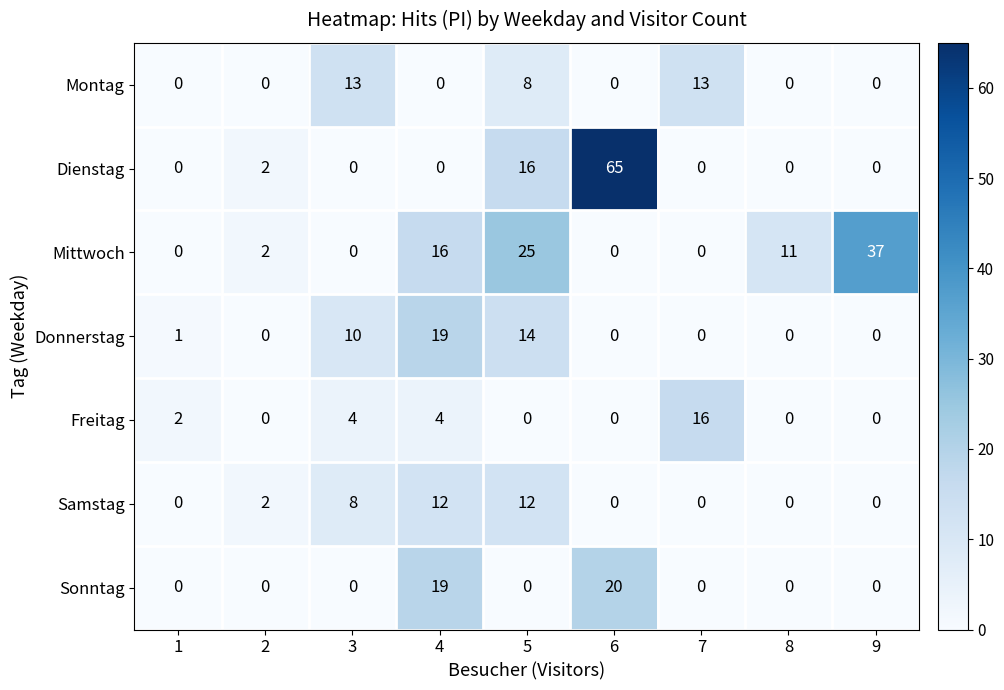

How many data points in Montag are above 0?

3